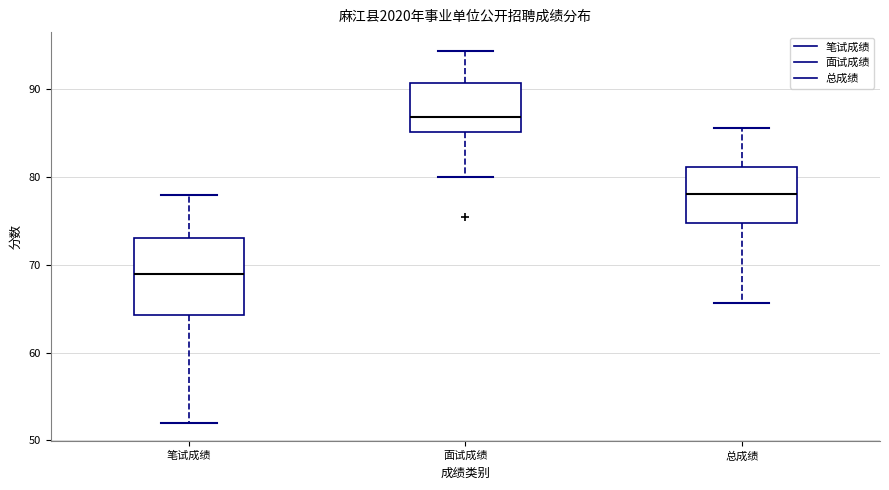

Which box has the lowest median line?

笔试成绩